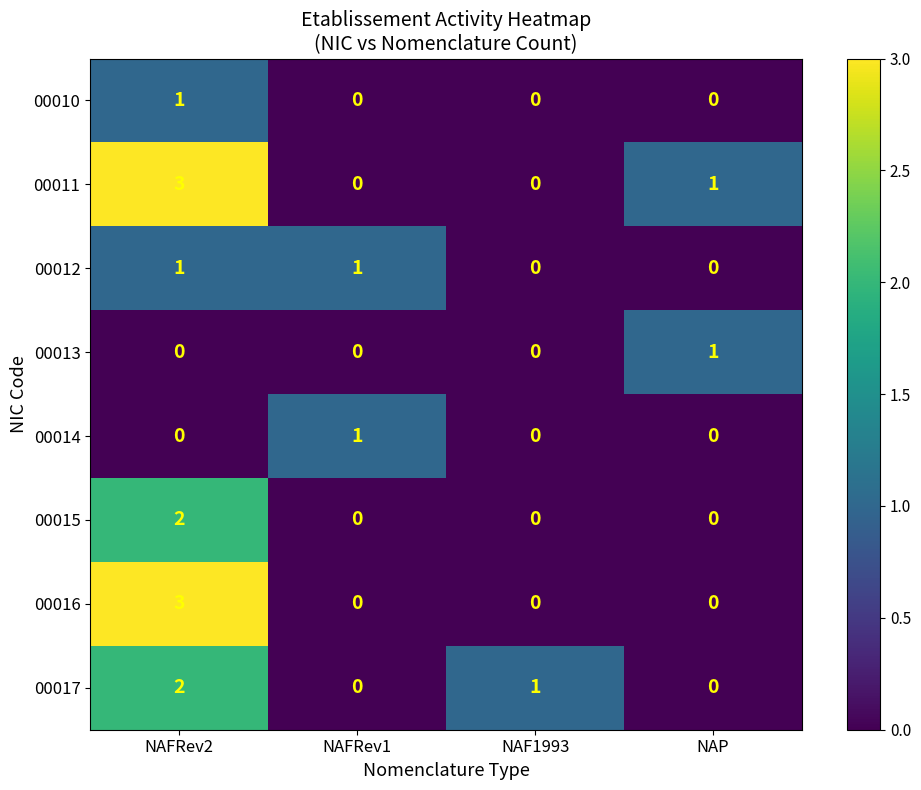

Is the value of 00015 at NAP greater than the value of 00016 at NAFRev2?

No